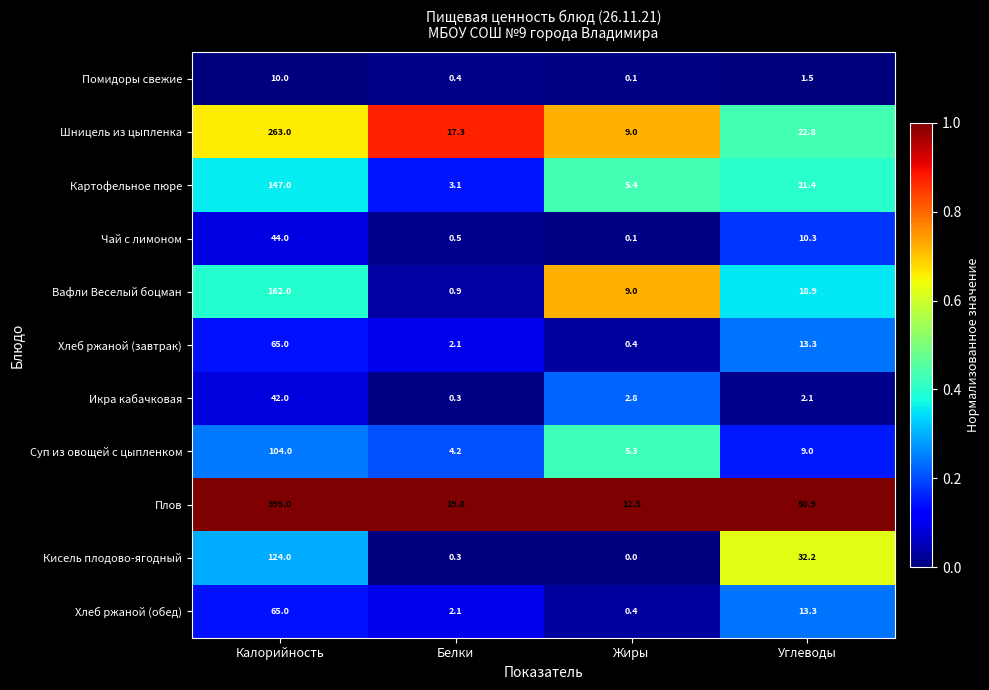

What is the difference between the highest and lowest values at Жиры?

12.5